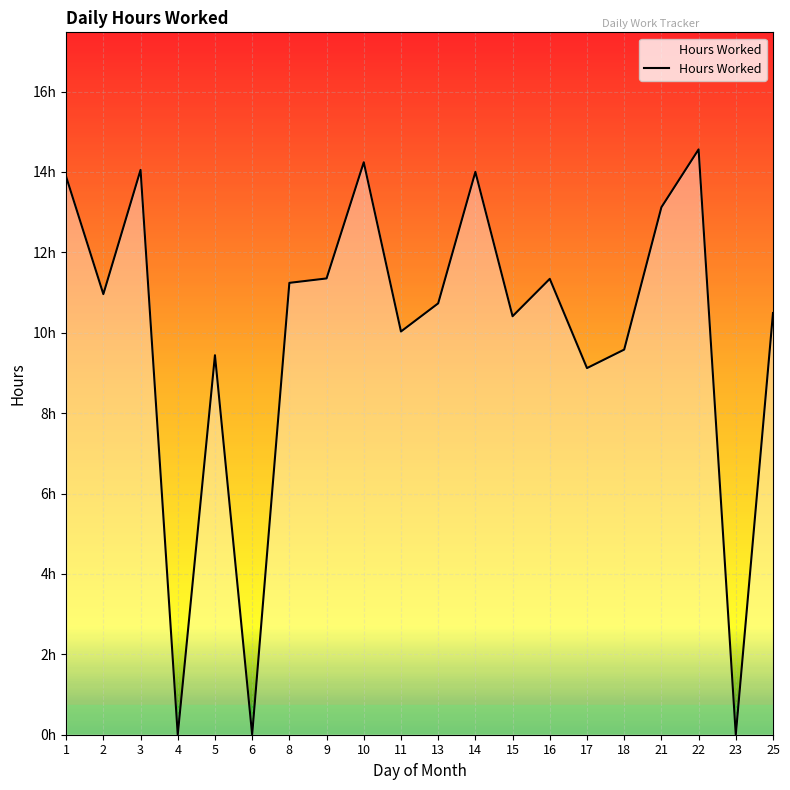

At which category does the chart reach its peak across all series?

22